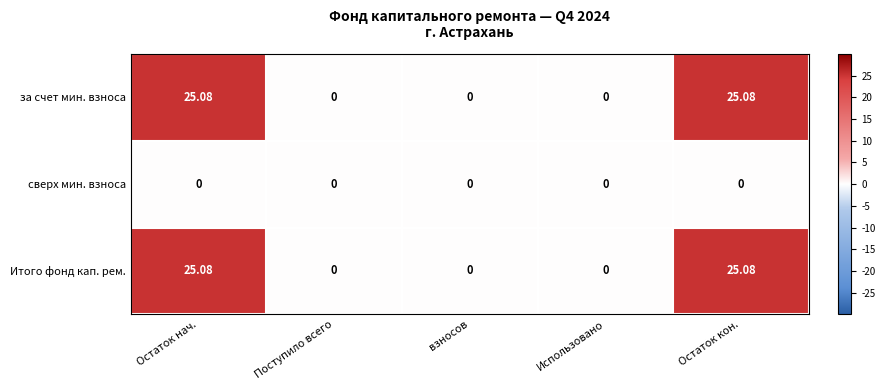

Is the value of сверх мин. взноса at Использовано greater than the value of Итого фонд кап. рем. at Остаток кон.?

No